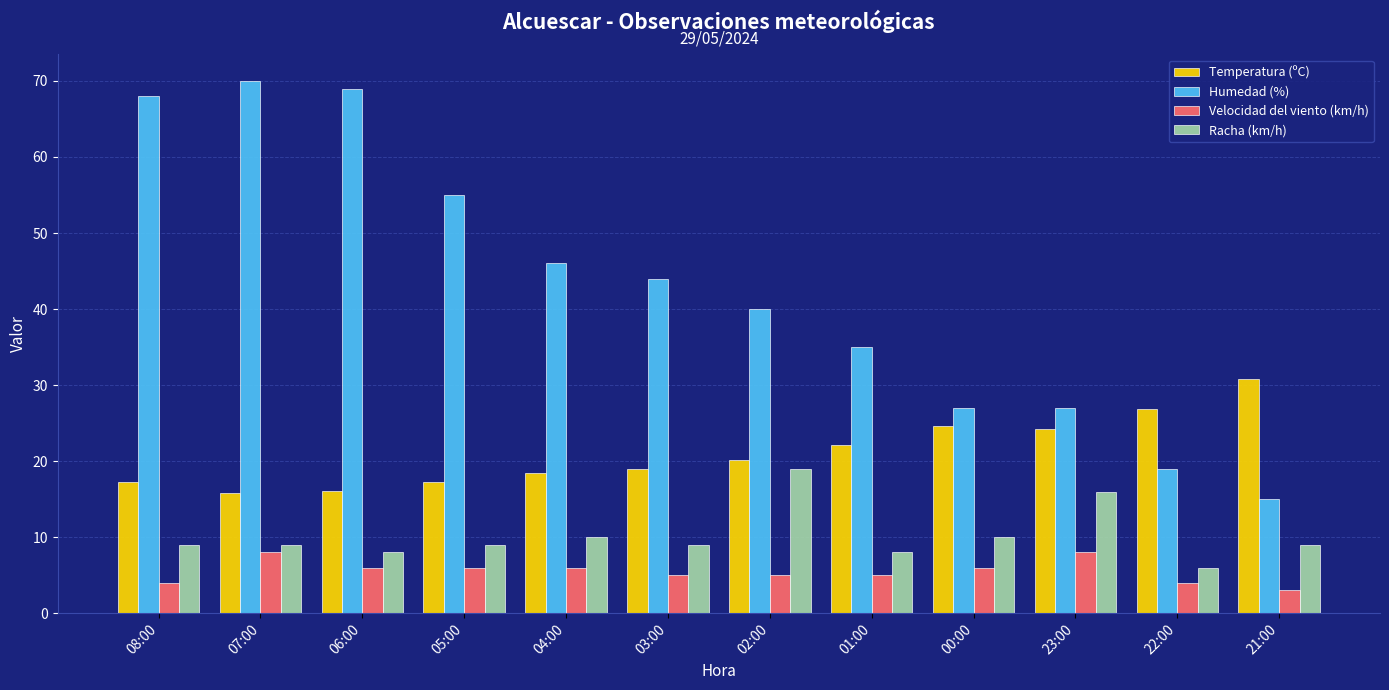

What is the difference between the Racha (km/h) values at 22:00 and 04:00?

4.0